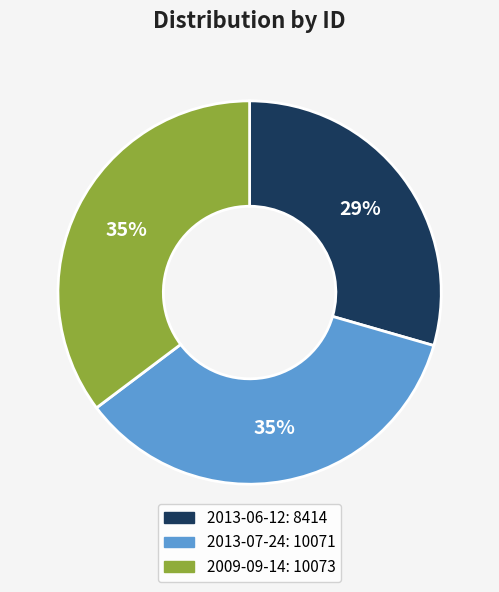

Does 2013-07-24 represent more than half of the total?

No